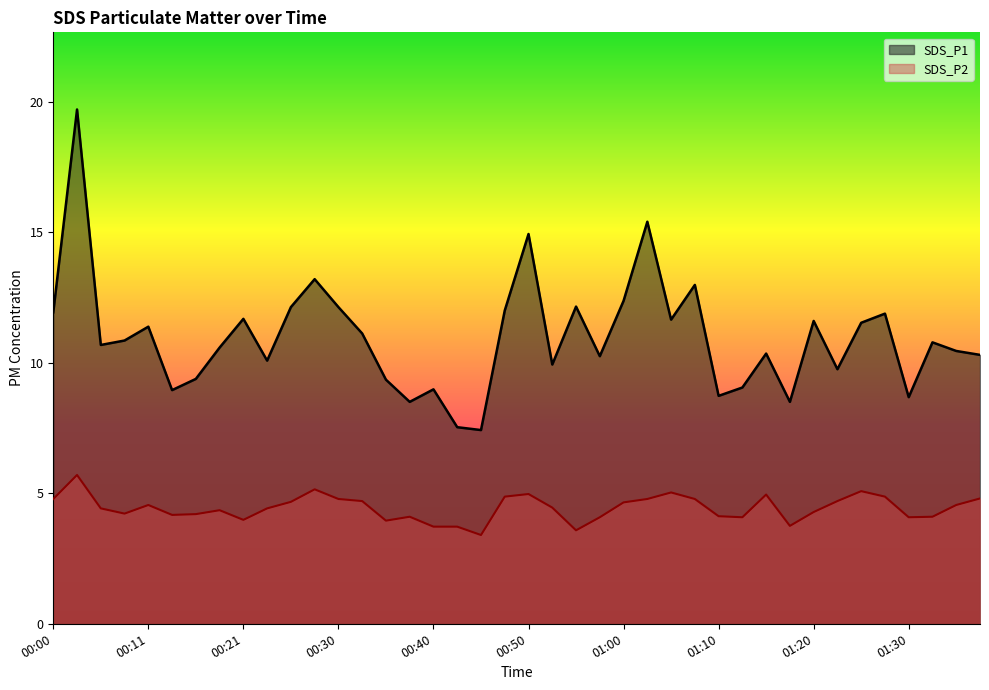

True or false: SDS_P2 and SDS_P1 cross at least once.

False